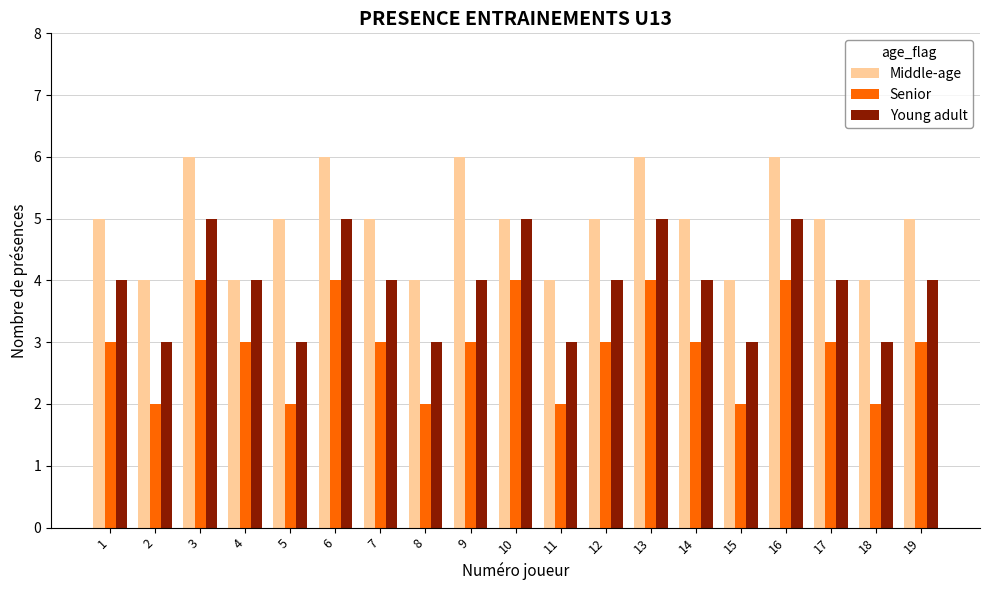

Read the Young adult value at 4.

4